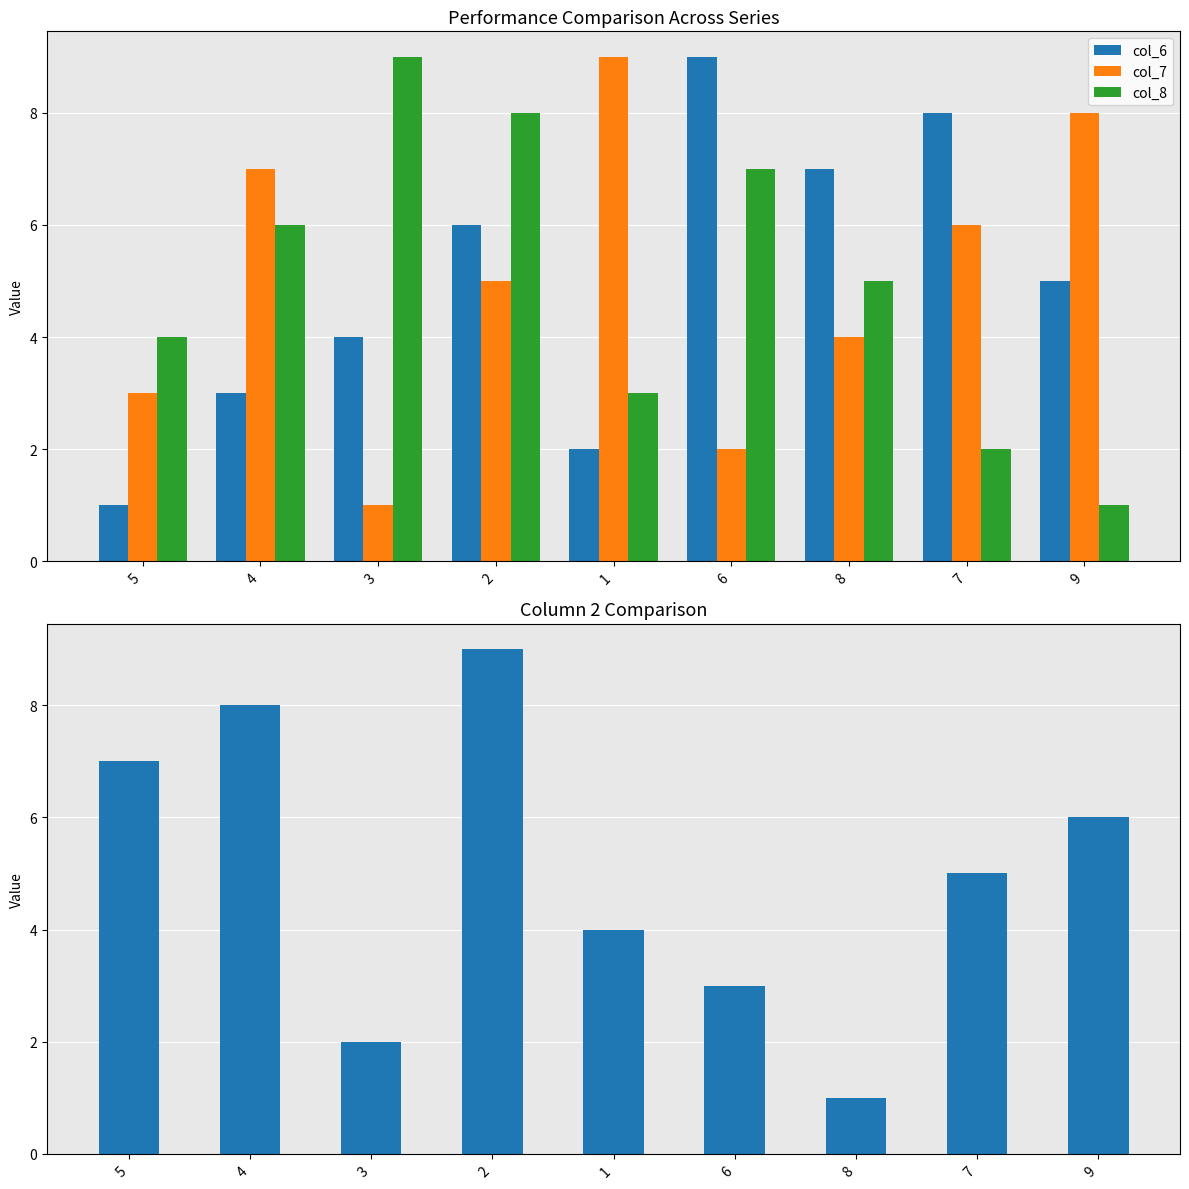

Is the value of col_8 at 7 greater than the value of col_6 at 1?

No